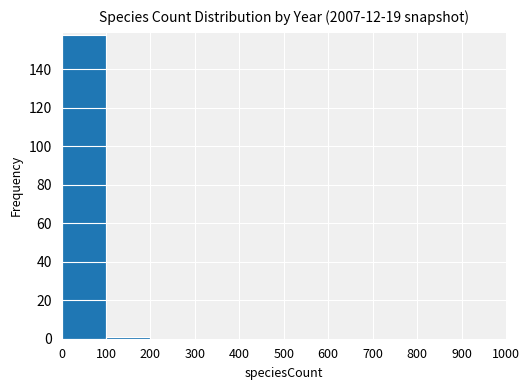

The value at 700 is 72. True or false?

False